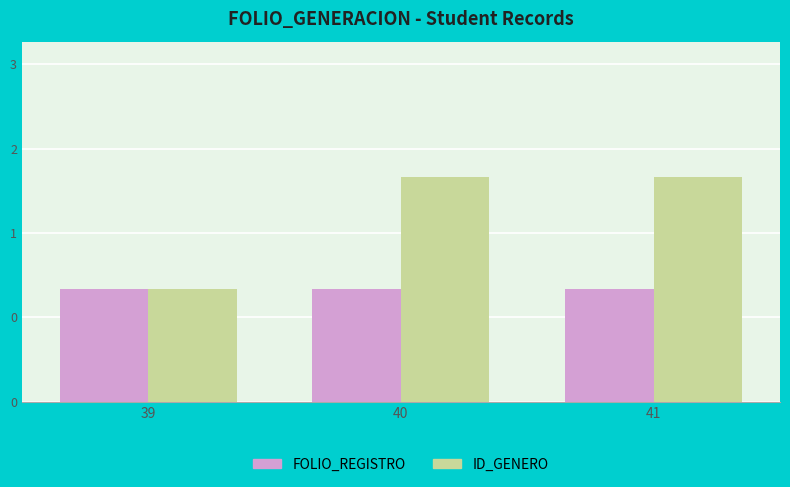

Are the bars horizontal?

No